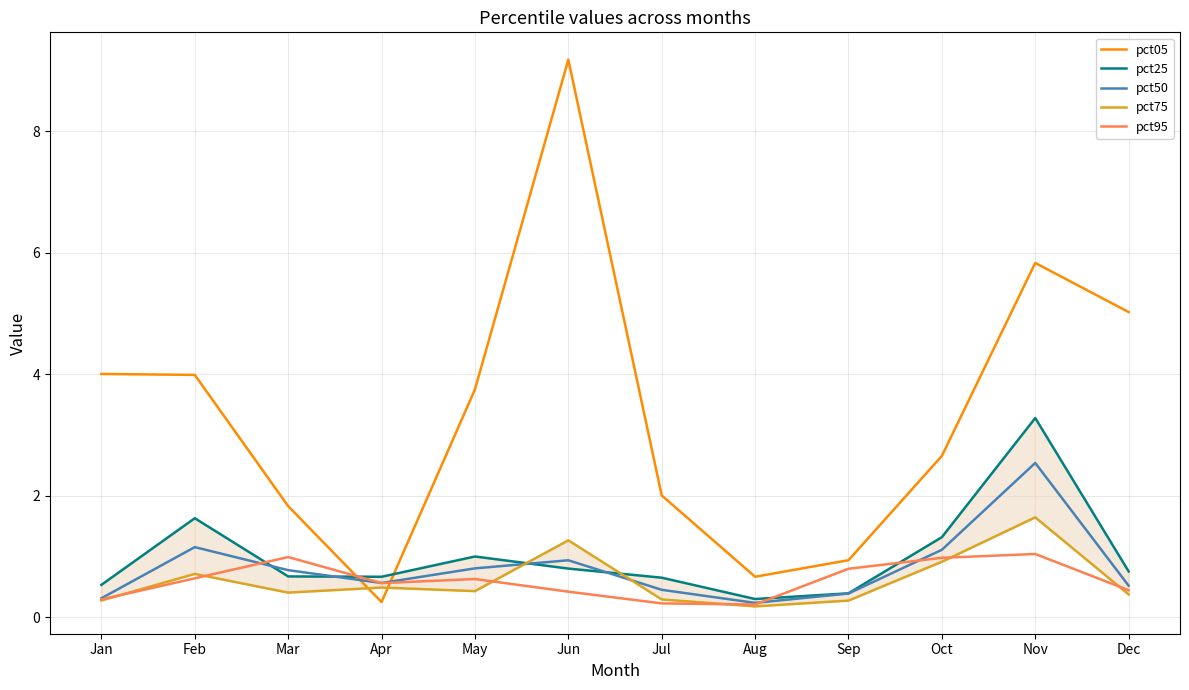

Between which two adjacent categories do pct95 and pct50 first intersect?

Feb and Mar